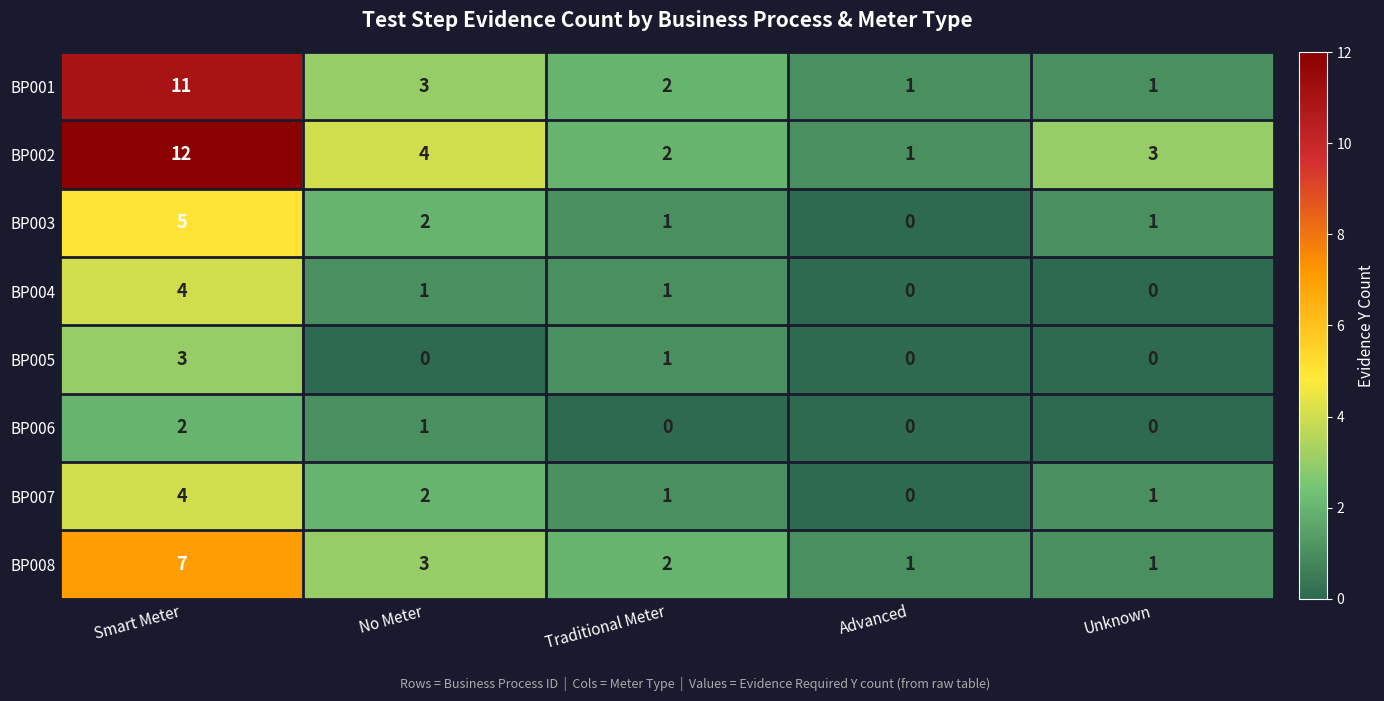

Which series has the largest total across all categories?

BP002